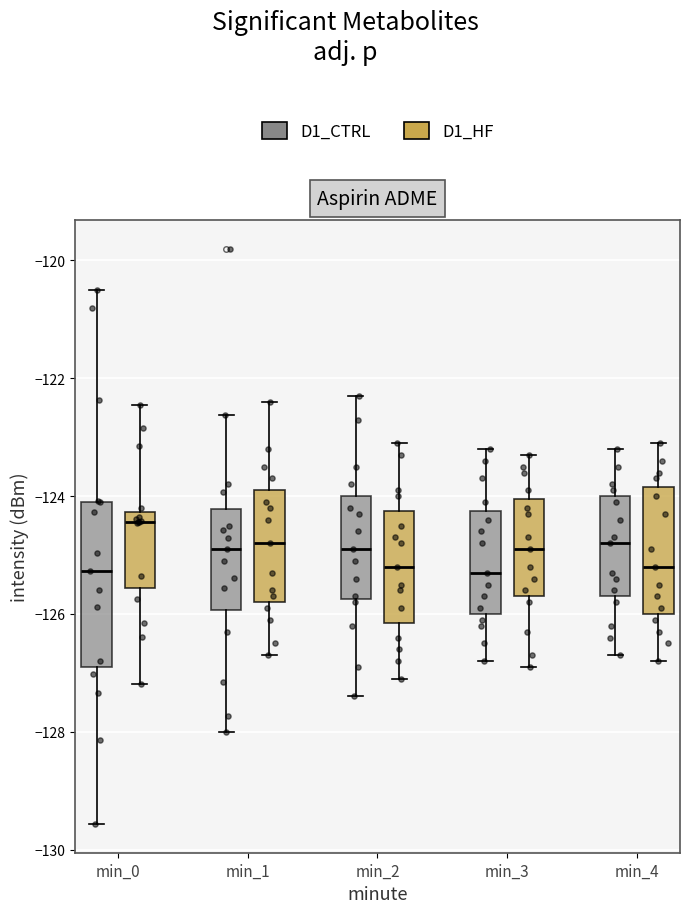

Which box has the highest median line?

min_0 (D1_HF)